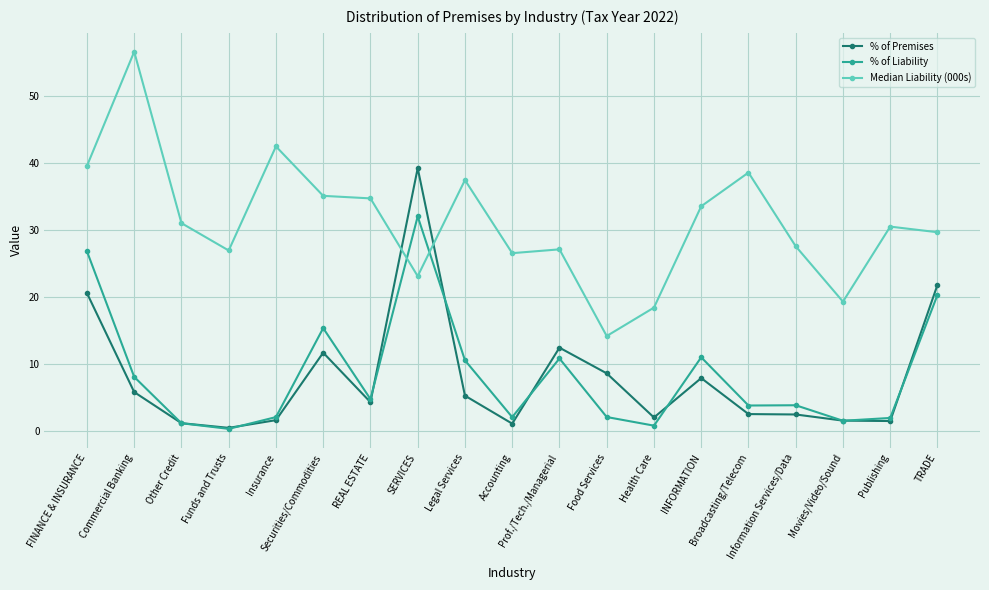

Does the chart display data point markers on the line(s)?

Yes